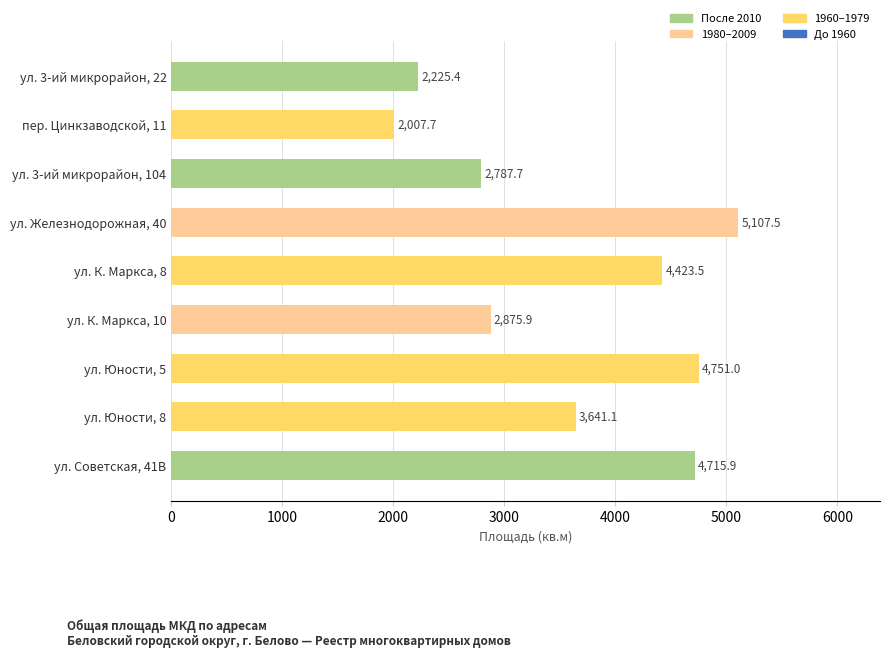

What is the label of the 2nd bar from the bottom?

ул. Юности, 8